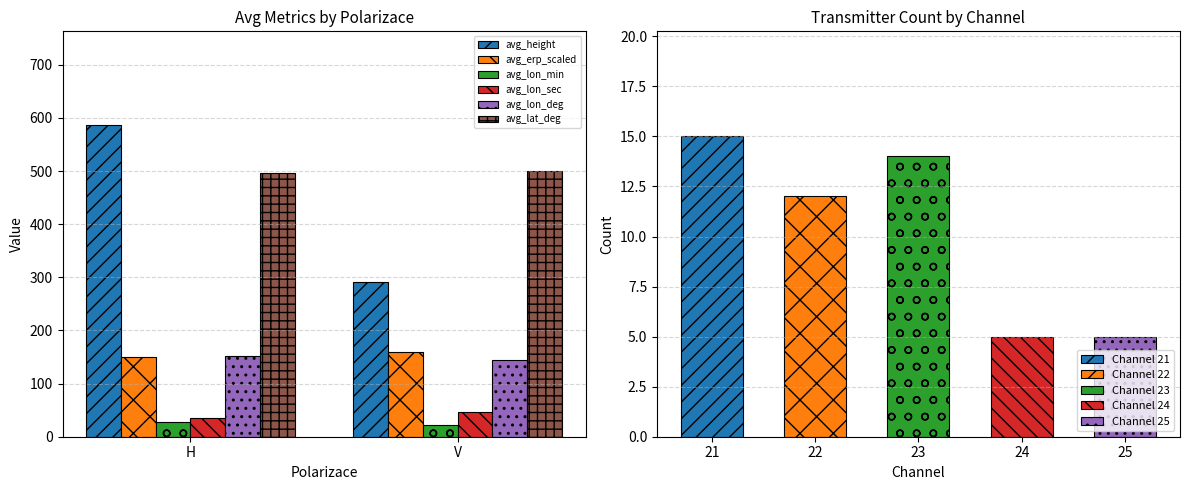

Are the bars horizontal?

No